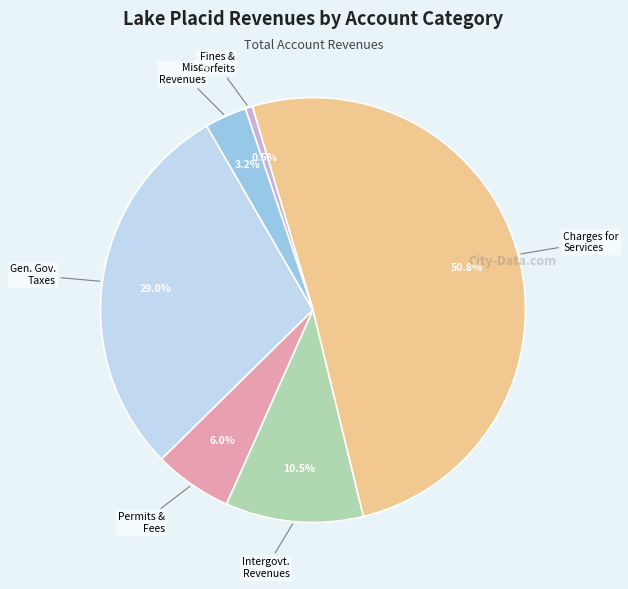

Is there a majority slice in this chart?

Yes